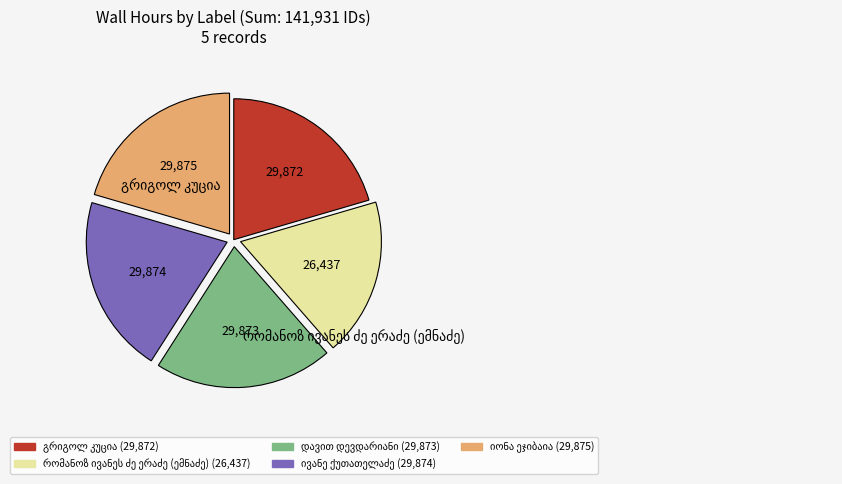

Is there any slice that represents more than half of the pie?

No